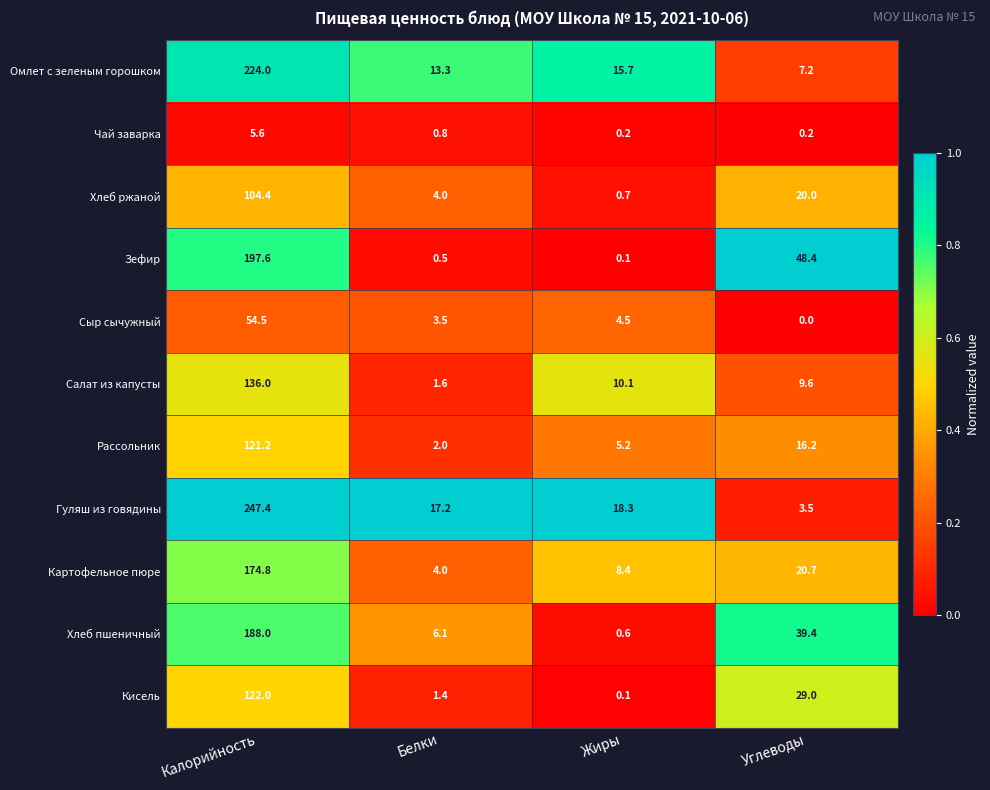

Which series has the largest total across all categories?

Гуляш из говядины